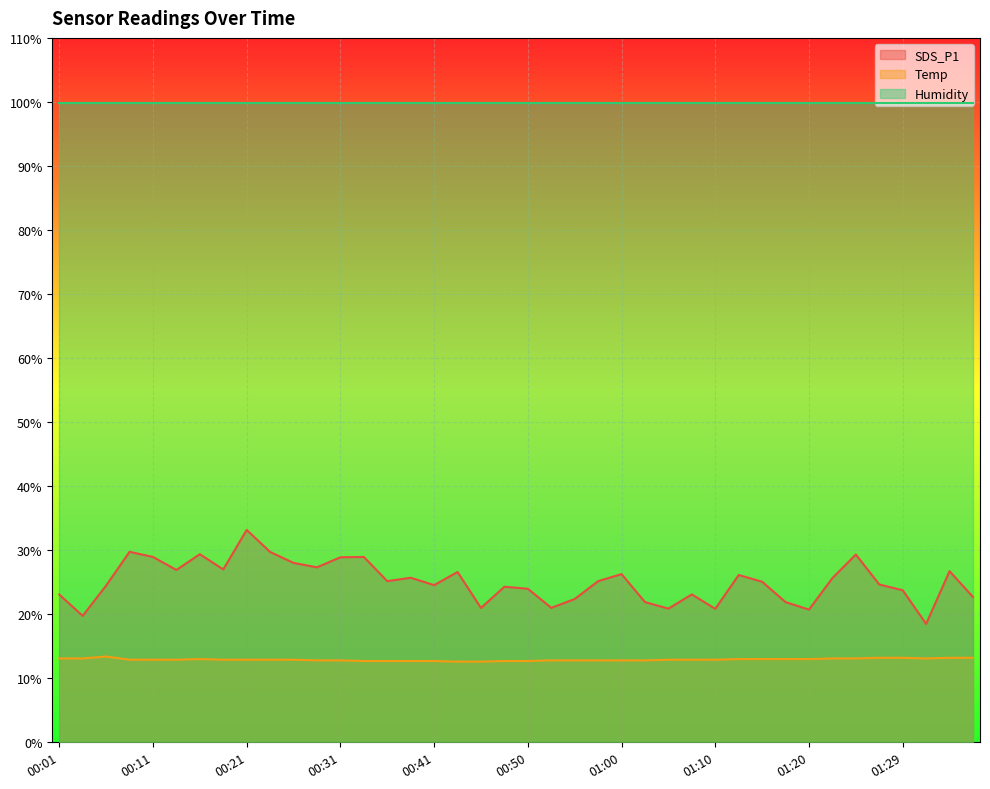

What is the spread (max minus min) of values at 01:10?

87.0